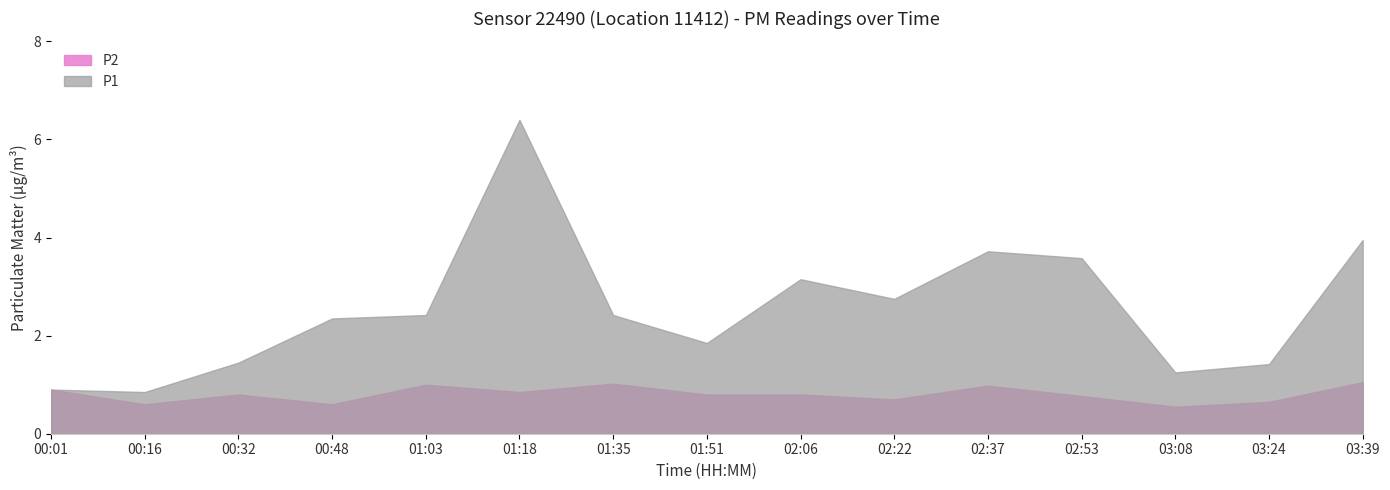

In P1, how many points are lower than both neighbors (excluding endpoints)?

4